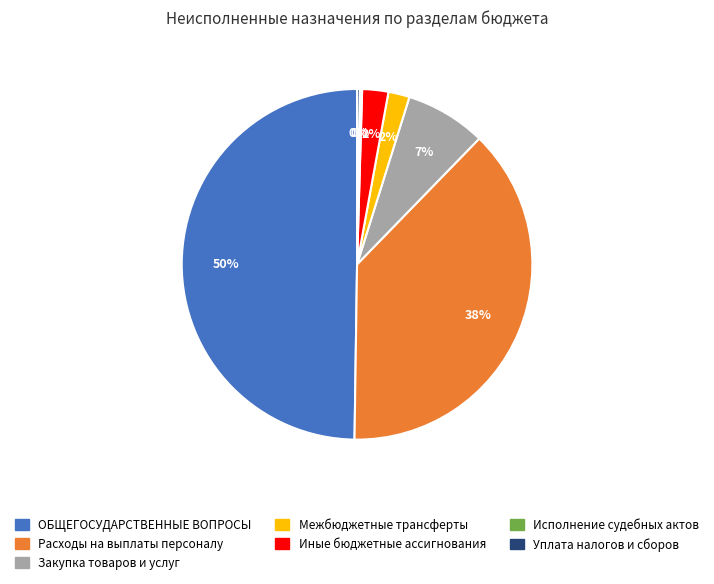

Between ОБЩЕГОСУДАРСТВЕННЫЕ ВОПРОСЫ and Иные бюджетные ассигнования, which is larger?

ОБЩЕГОСУДАРСТВЕННЫЕ ВОПРОСЫ